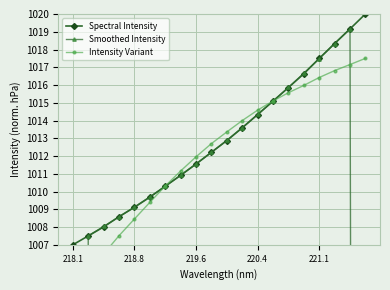

At which label does Spectral Intensity reach its minimum?

218.1